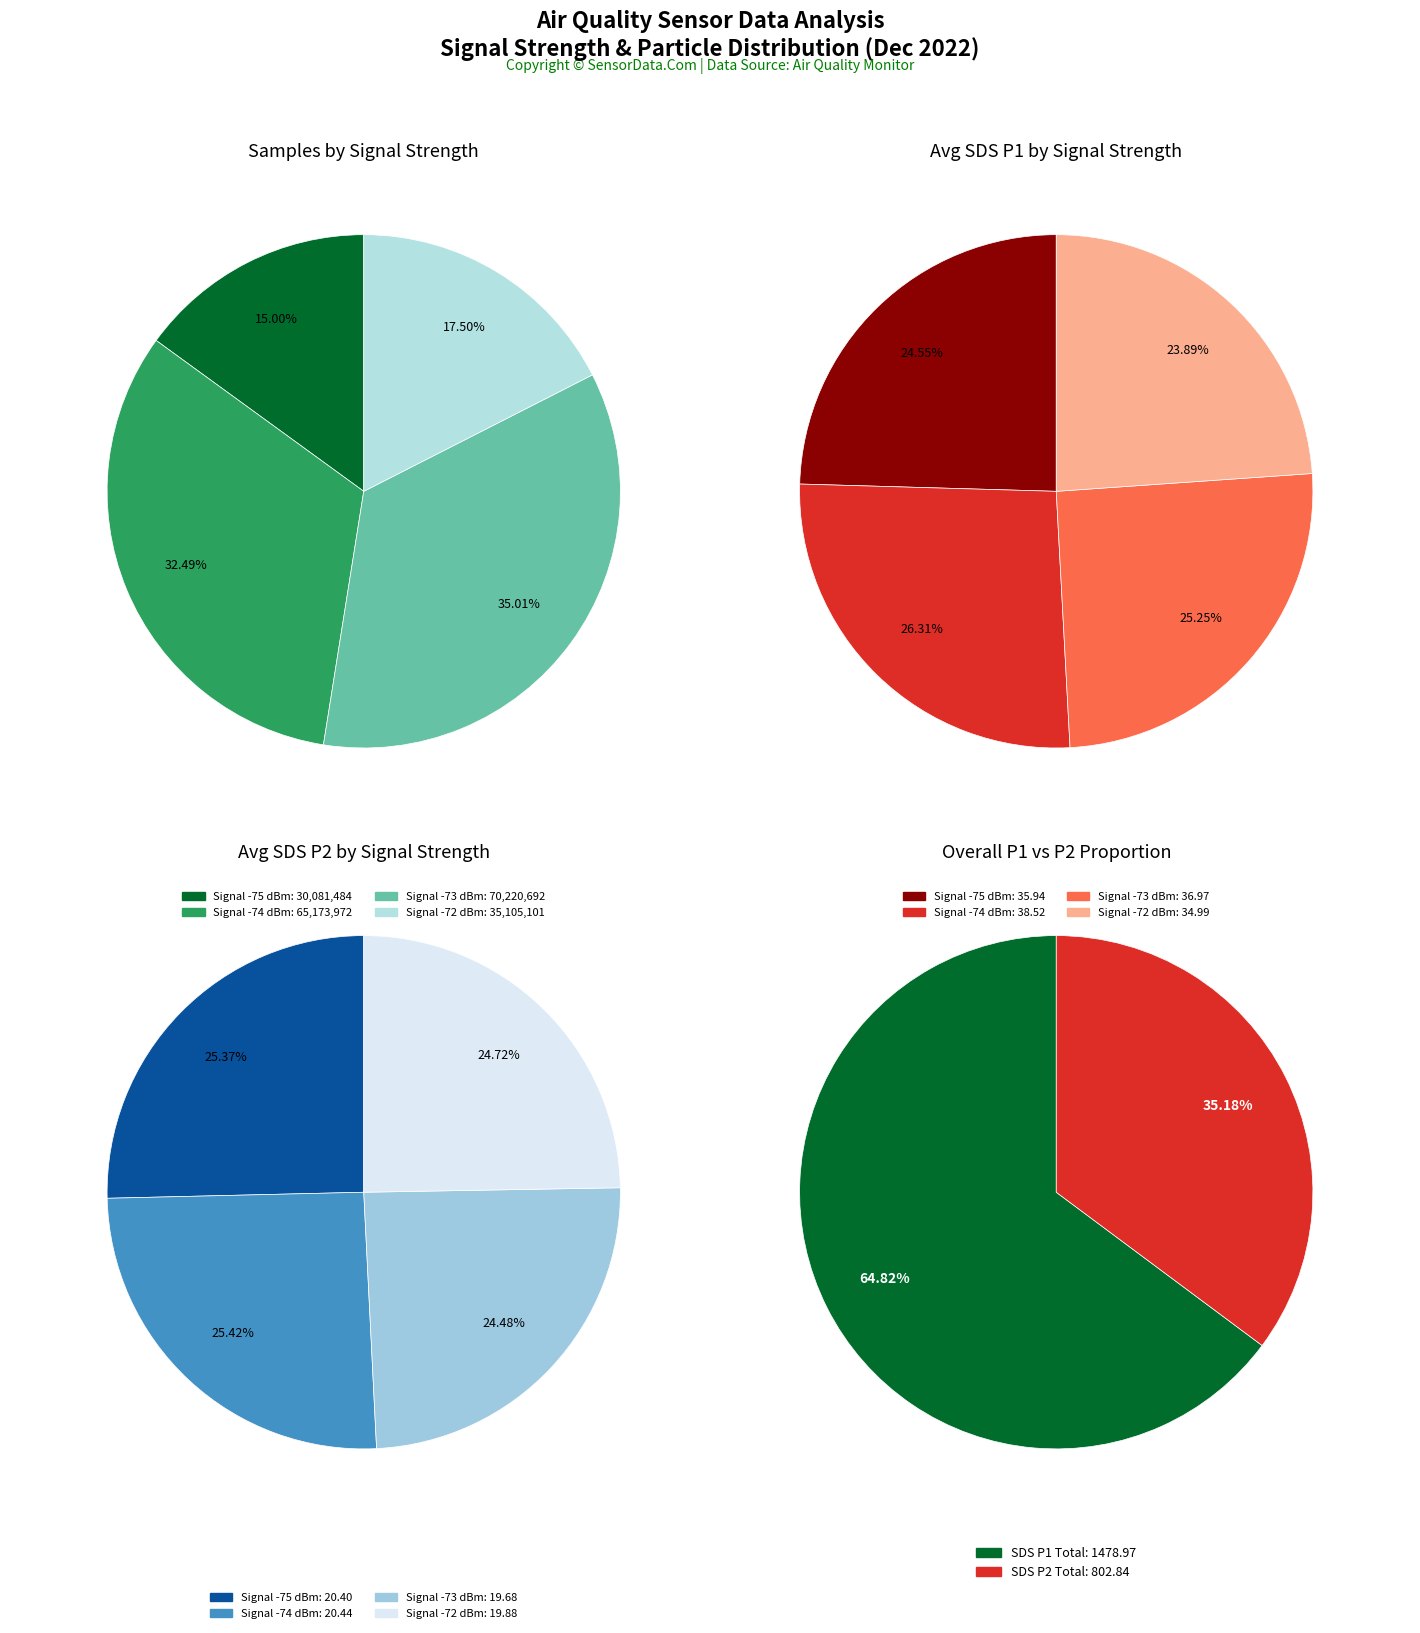

Is 34 the majority of the pie?

No